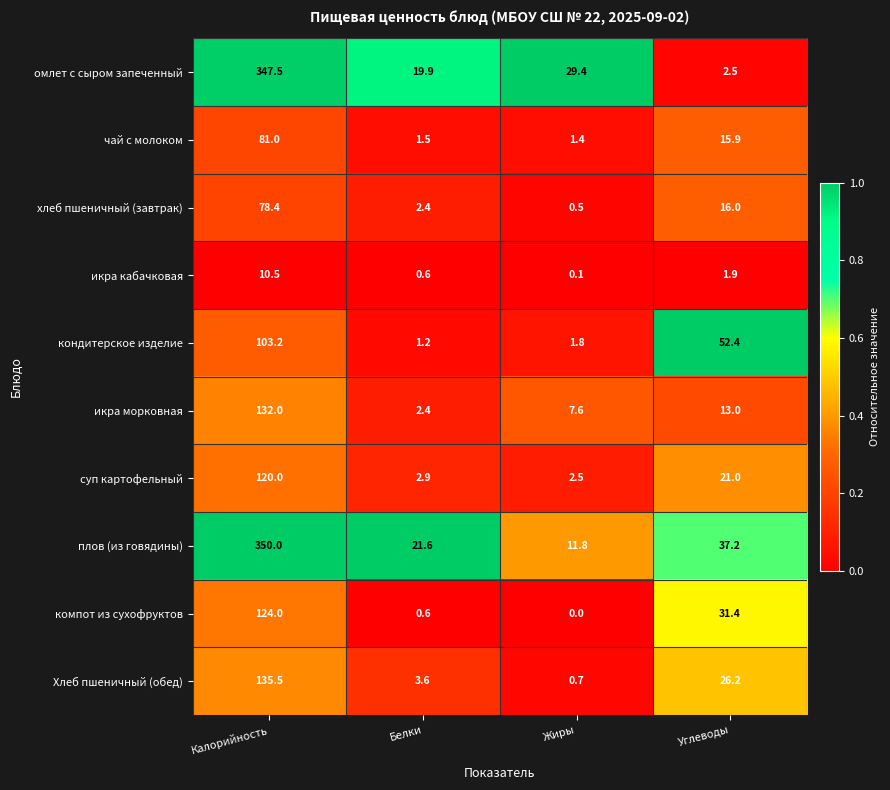

Which series has the widest spread of values?

омлет с сыром запеченный